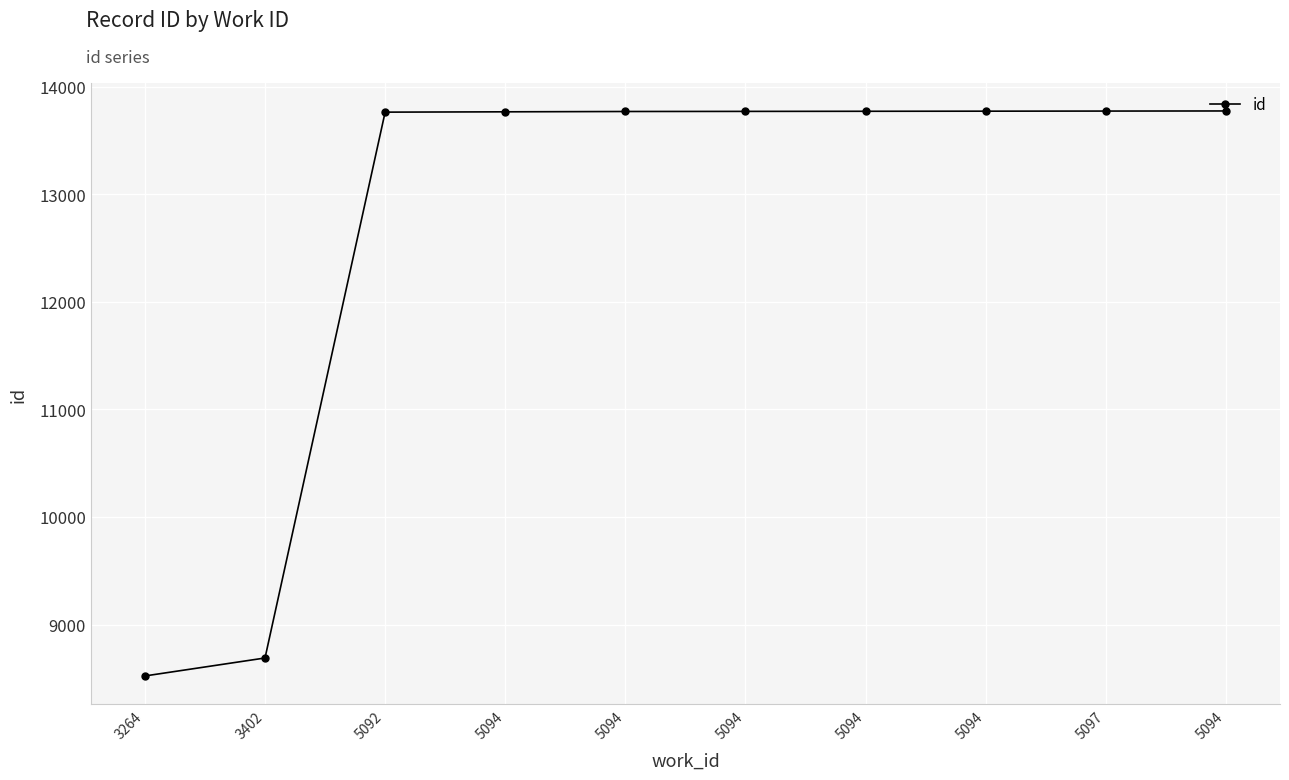

At which label is the value closest to 11147?

3402